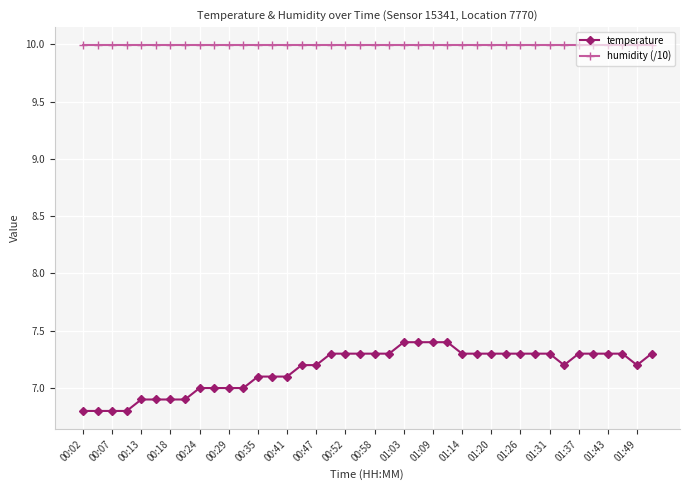

How many series are shown in this chart?

2